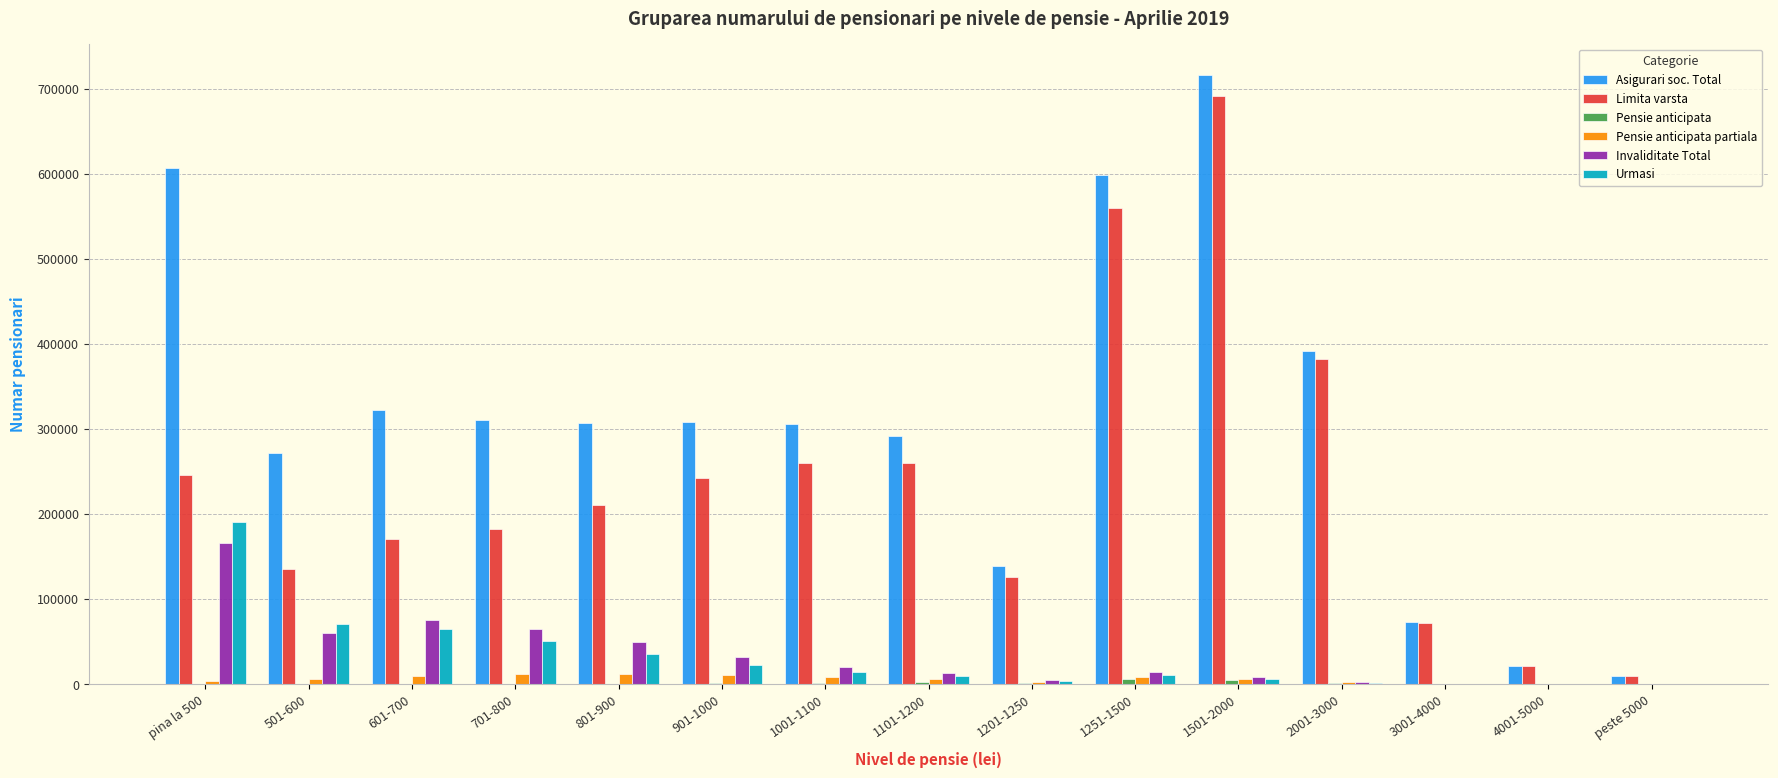

The value of Limita varsta at 601-700 is 171155. True or false?

True